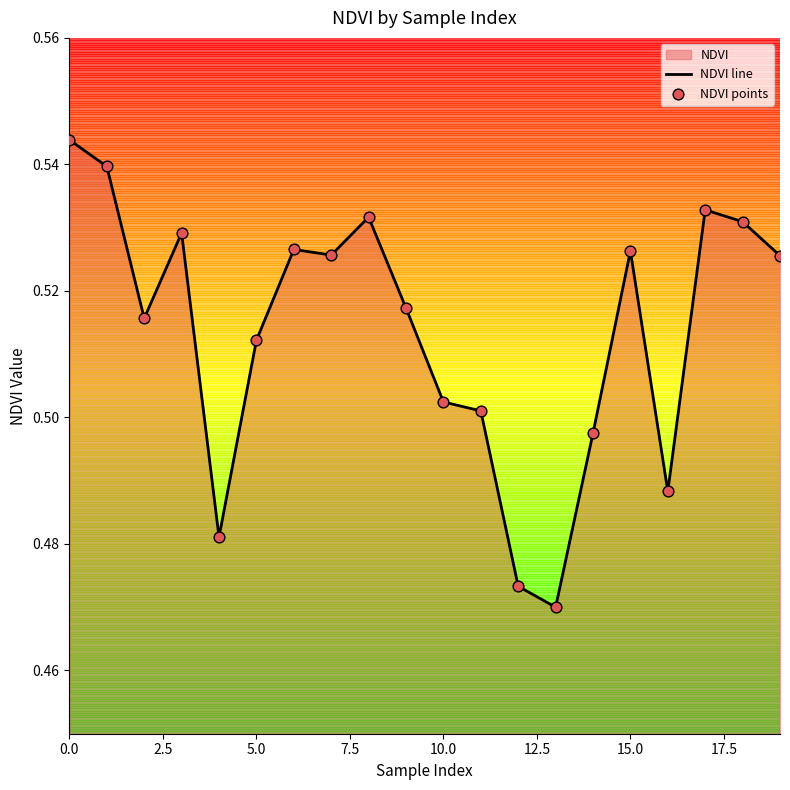

Which series has the widest spread of Y values?

NDVI line